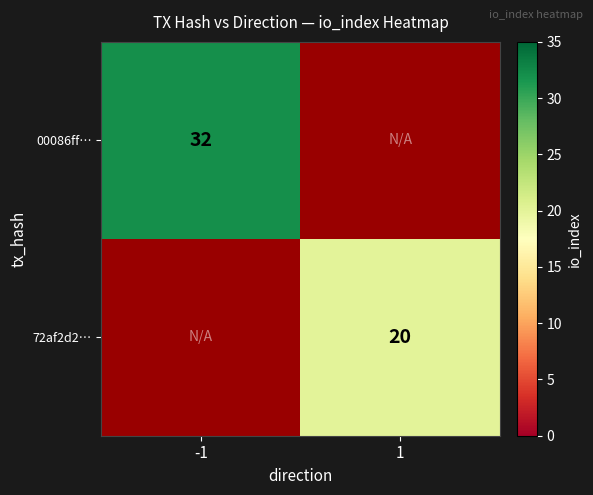

Count the number of data series in this chart.

2